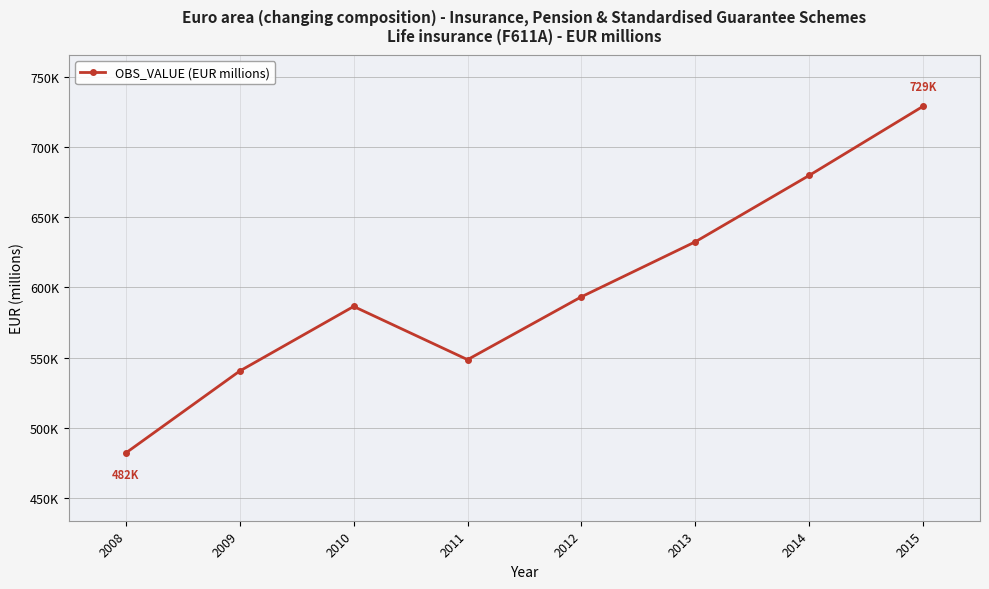

At which label is the value closest to 605613?

2012